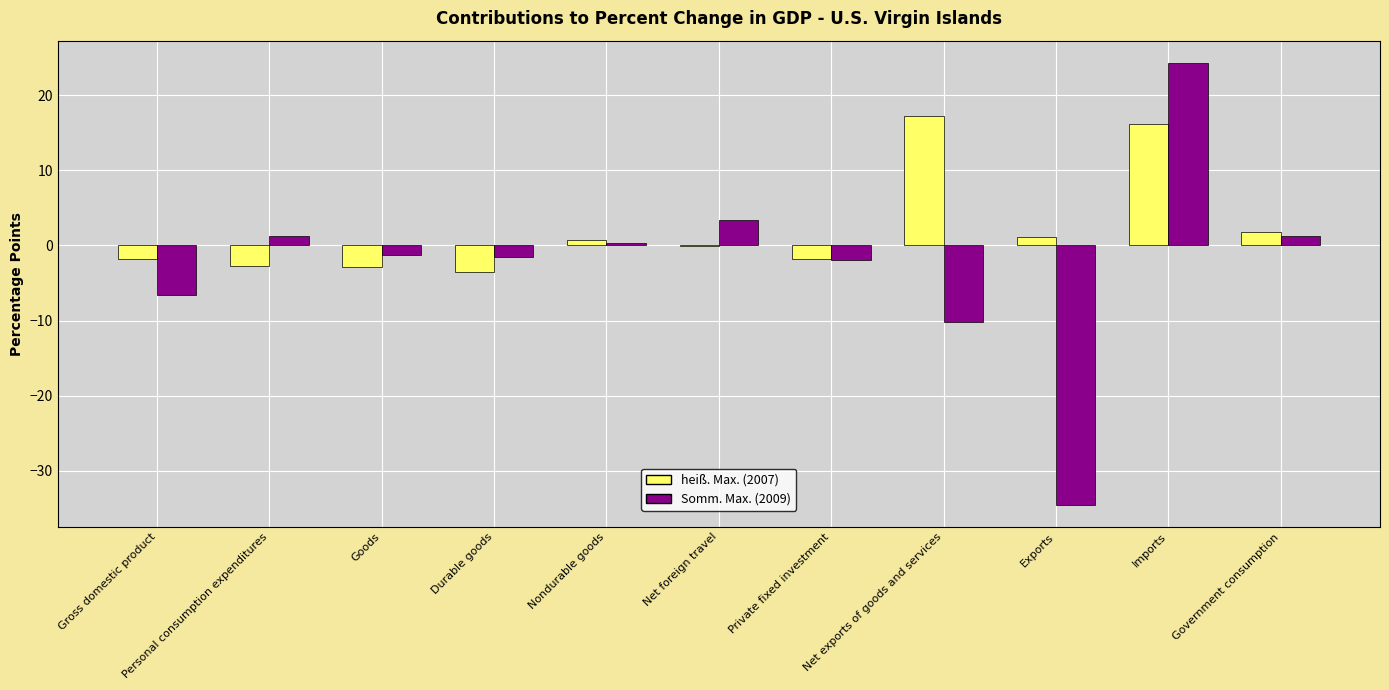

Is the value of Somm. Max. (2009) at Net exports of goods and services greater than the value of heiß. Max. (2007) at Imports?

No